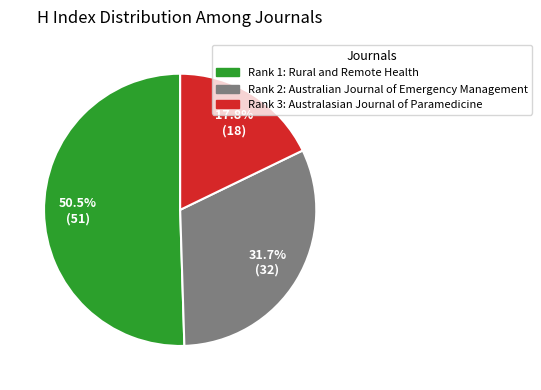

How many slices are in this pie chart?

3